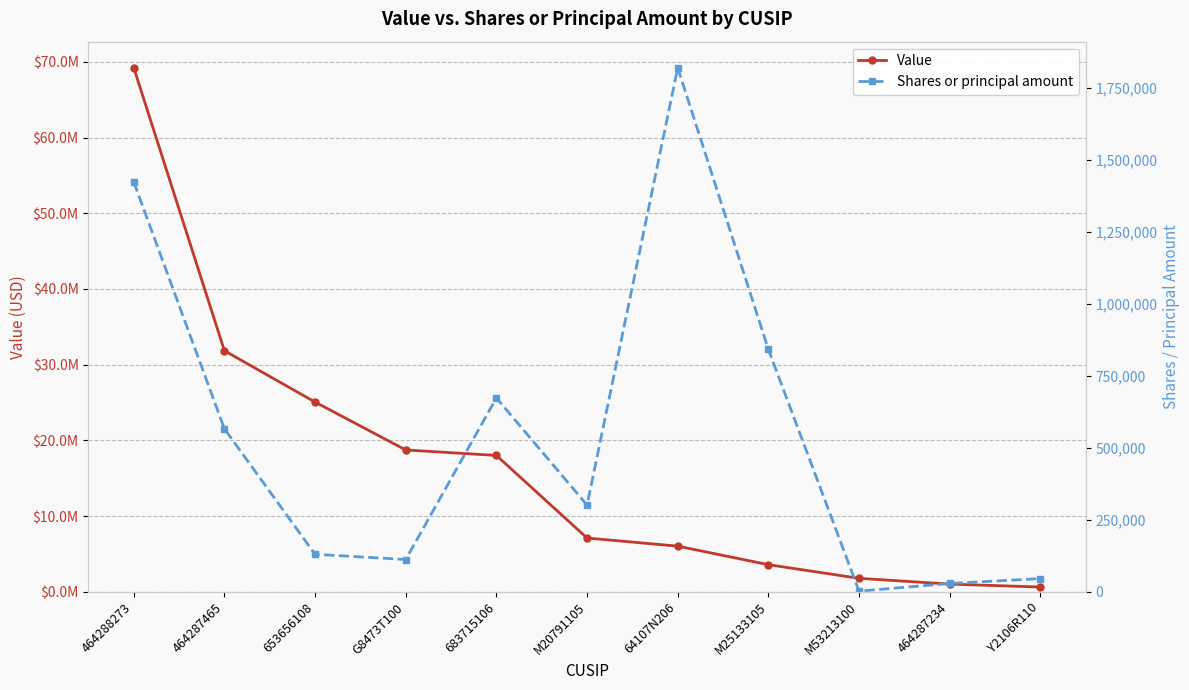

True or false: Value has a value of 69242000 at 464288273.

True